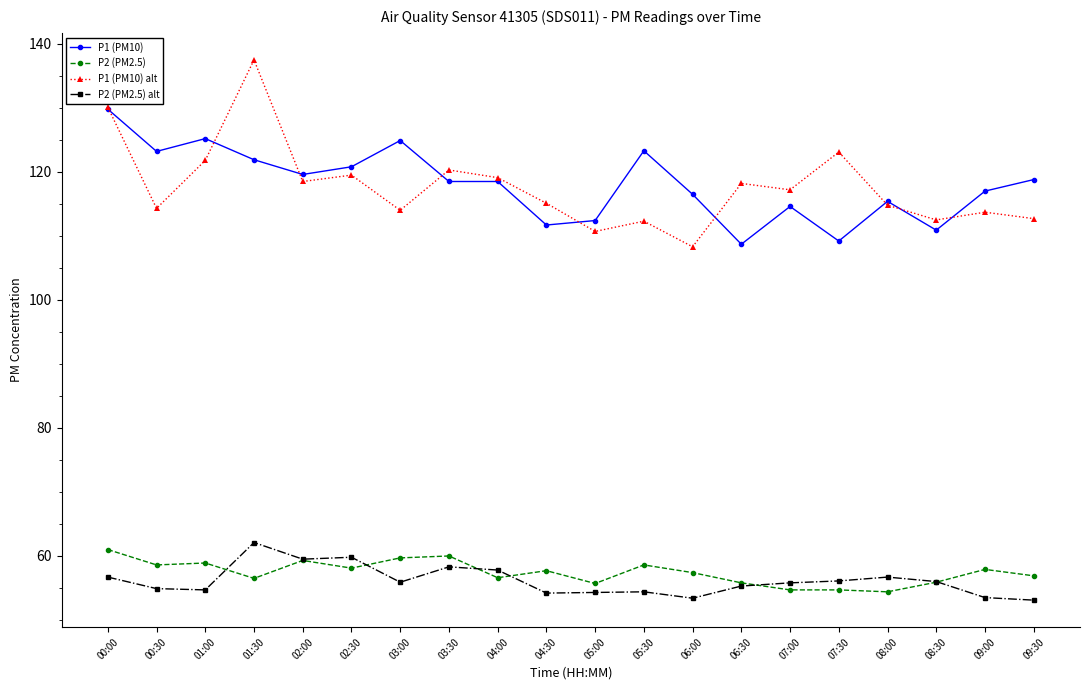

What is the spread (max minus min) of values at 02:30?

62.7